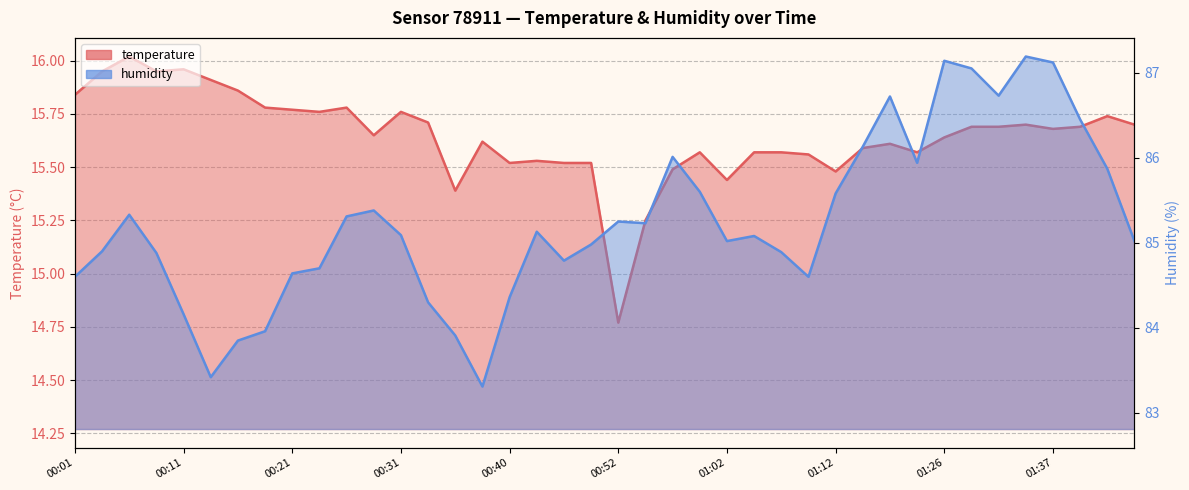

What is the minimum value shown in the chart?

14.8